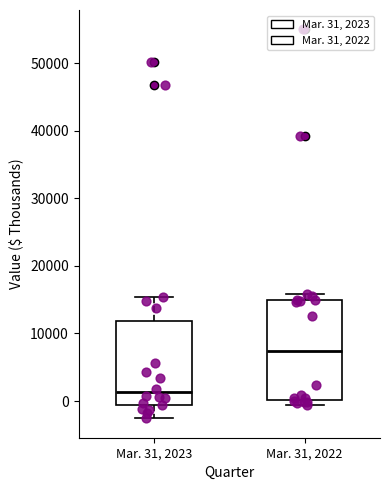

Reading left to right, read every box against the y-axis: the position of its median line, the range the box covers, and the ends of its whiskers. The values are not printed on the chart, so give them approximately, as read against the axis.

Mar. 31, 2023: median 1000, box -1000 to 12000, whiskers -3000 to 15000
Mar. 31, 2022: median 7000, box 0 to 15000, whiskers -1000 to 16000